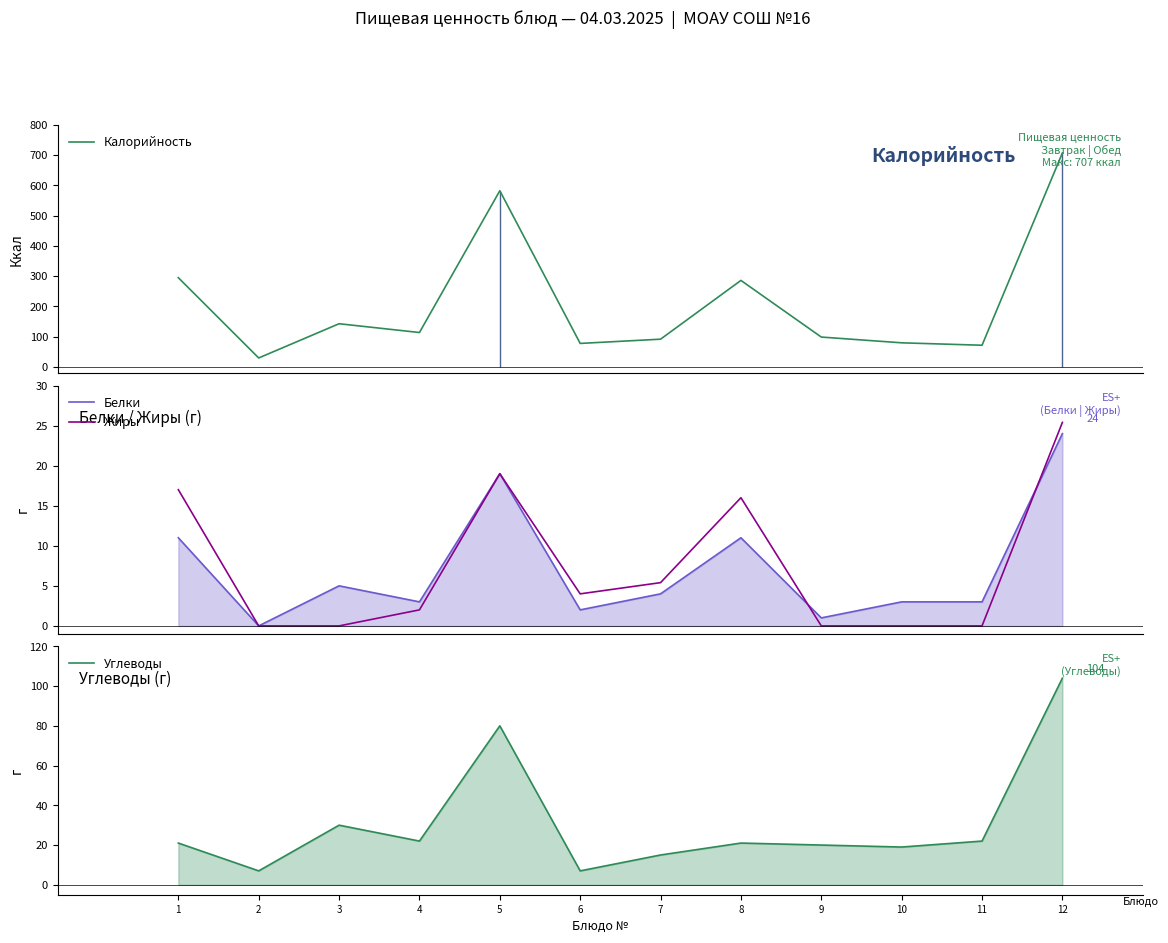

At which category does Жиры reach its first local valley?

6